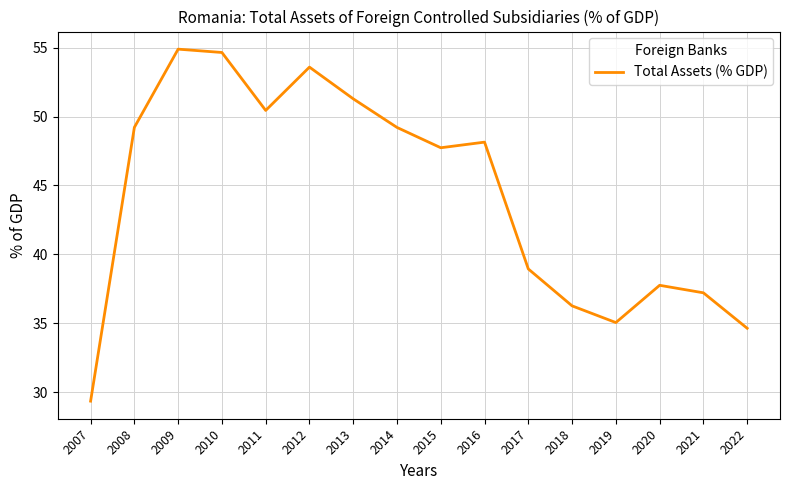

How many lines are shown in the chart?

1